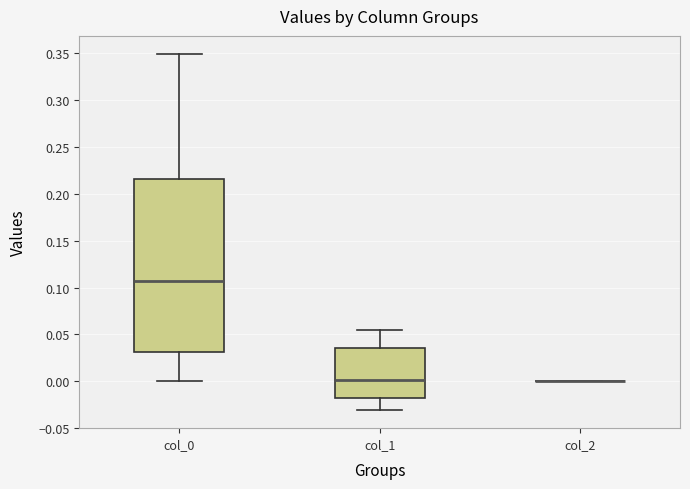

Reading left to right, read every box against the y-axis: the position of its median line, the range the box covers, and the ends of its whiskers. The values are not printed on the chart, so give them approximately, as read against the axis.

col_0: median 0.105, box 0.030 to 0.215, whiskers 0.000 to 0.350
col_1: median 0.000, box -0.020 to 0.035, whiskers -0.030 to 0.055
col_2: box collapsed to a line at 0.000, whiskers 0.000 to 0.000